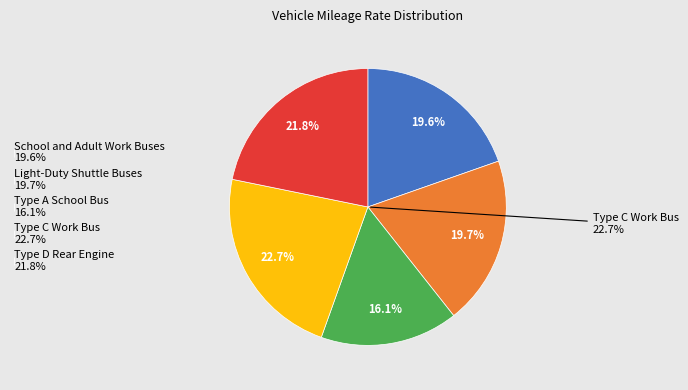

Which slice is the largest?

Type C Work Bus